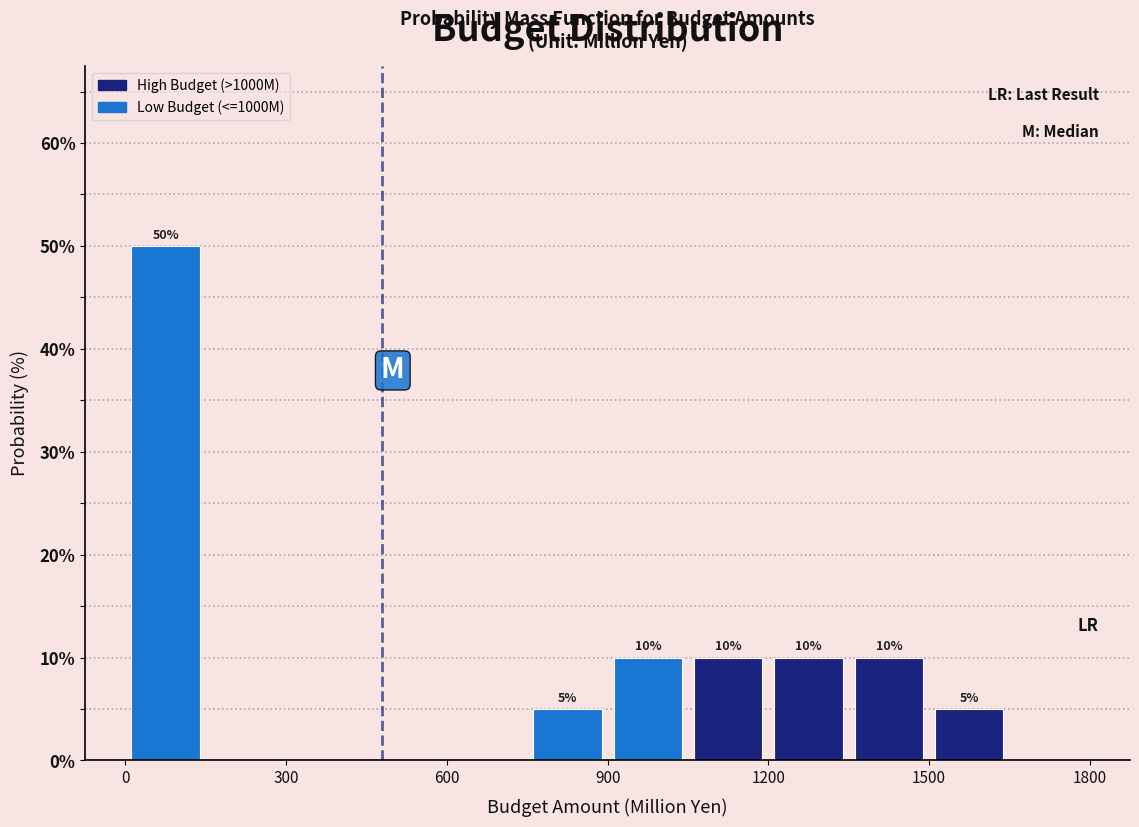

Read against the x-axis, roughly where is the centre of the tallest bar?

100